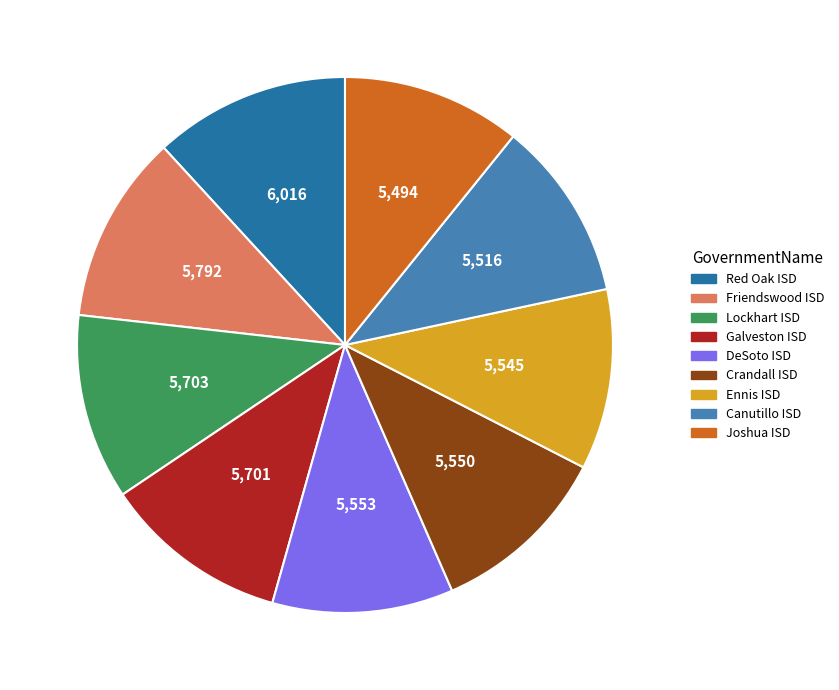

Between Red Oak ISD and Lockhart ISD, which is larger?

Red Oak ISD